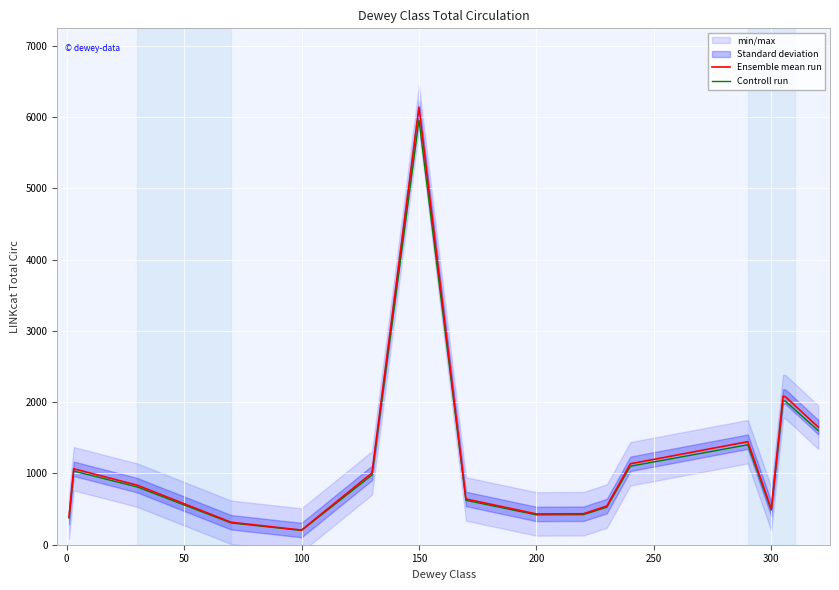

Reading left to right, what are all the values shown in this chart?

Ensemble mean run: 387.0	1066.0	836.0	315.0	206.0	1008.0	6142.0	642.0	432.0	435.0	543.0	1136.0	1446.0	501.0	2081.0	2078.0	1650.0
Controll run: 375.4	1034.0	810.9	305.6	199.8	977.8	5957.7	622.7	419.0	421.9	526.7	1101.9	1402.6	486.0	2018.6	2015.7	1600.5